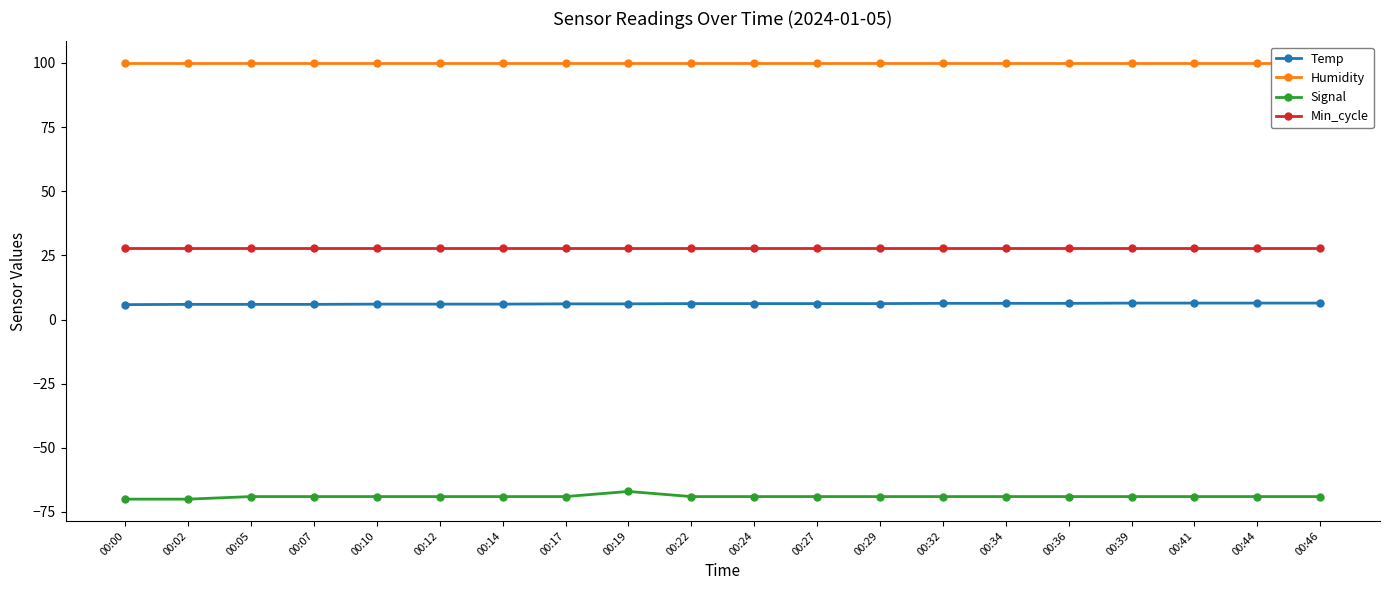

List the series in order of their peak value, highest first.

Humidity, Min_cycle, Temp, Signal